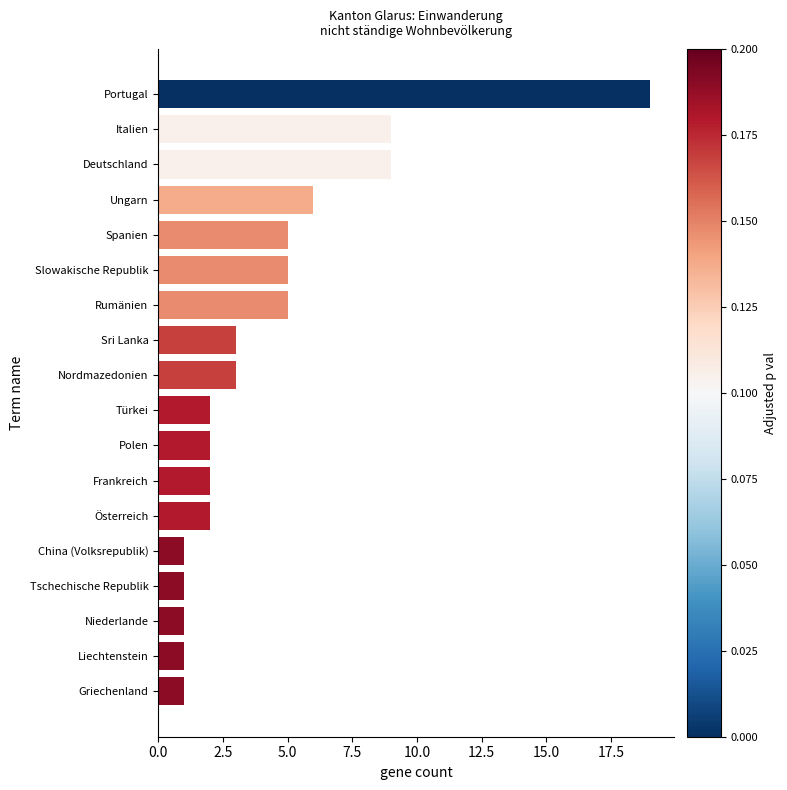

Reading bottom to top, list all the values displayed in this chart.

1	1	1	1	1	2	2	2	2	3	3	5	5	5	6	9	9	19